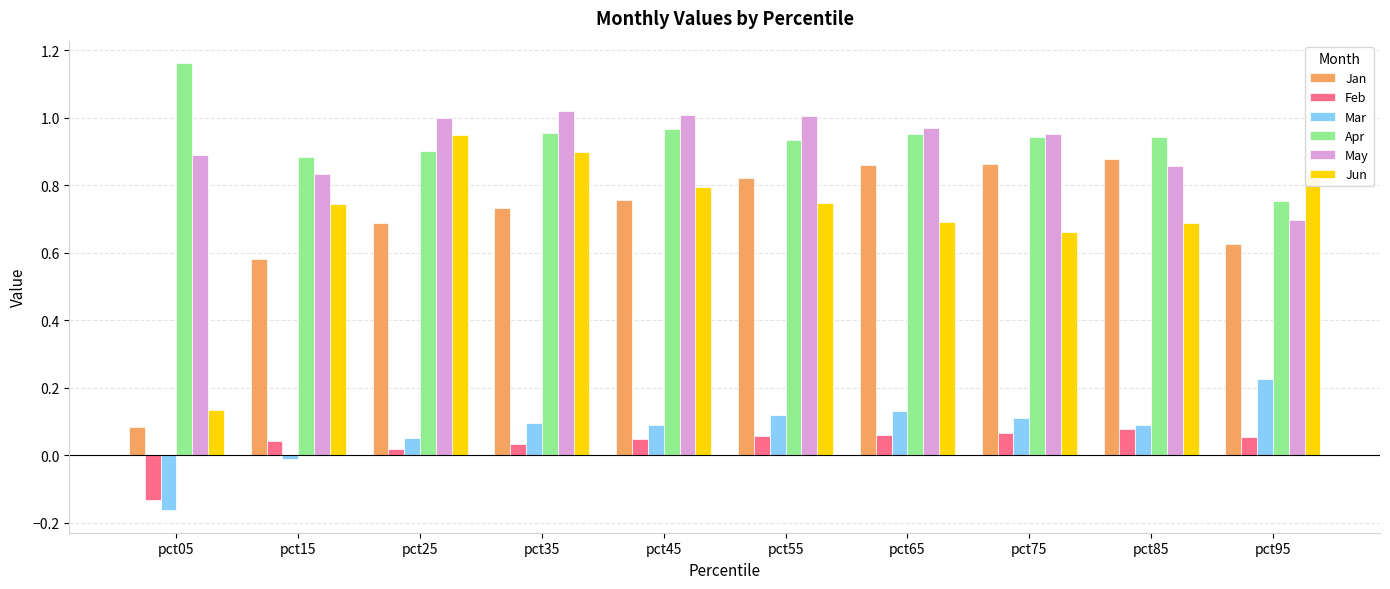

Rank the series by their maximum value, from lowest to highest.

Feb, Mar, Jan, Jun, May, Apr